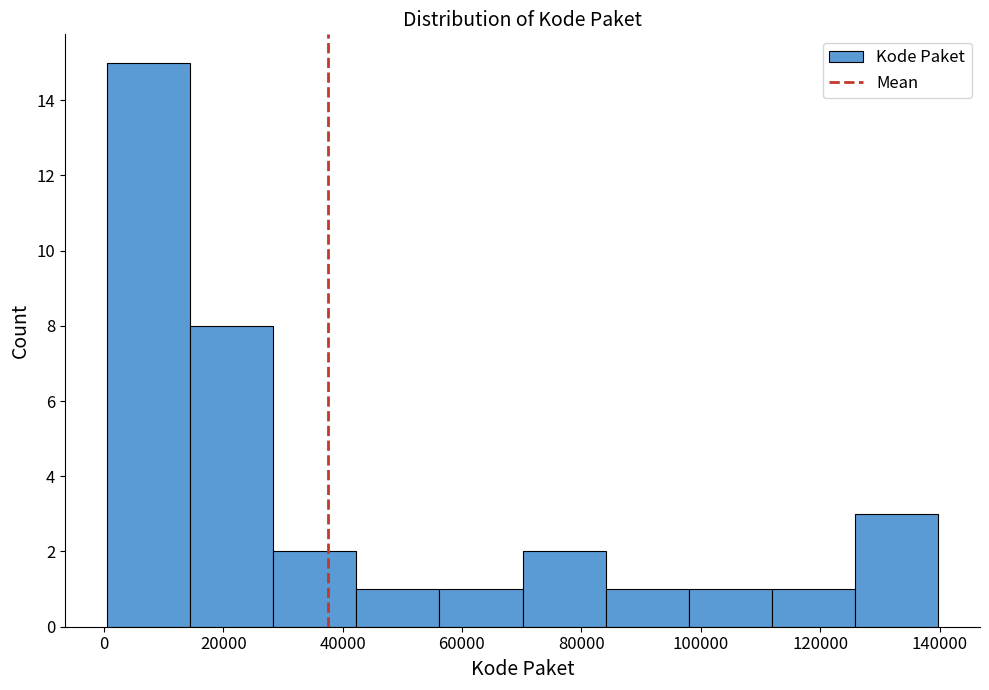

Over which range of the x-axis is the bar tallest?

0 to 14000